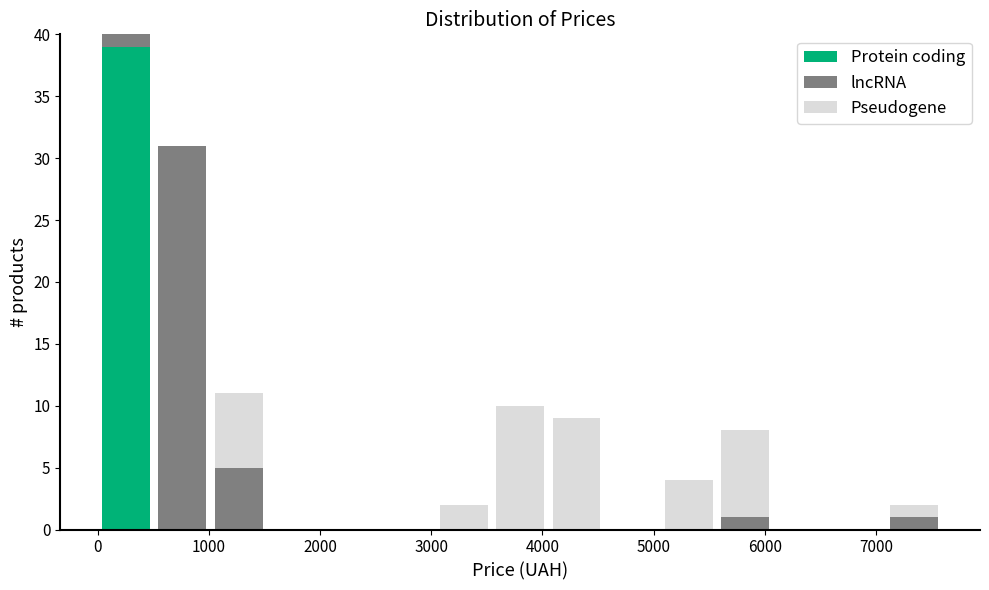

Which range on the x-axis has the tallest stacked bar (by total height)?

0 to 500